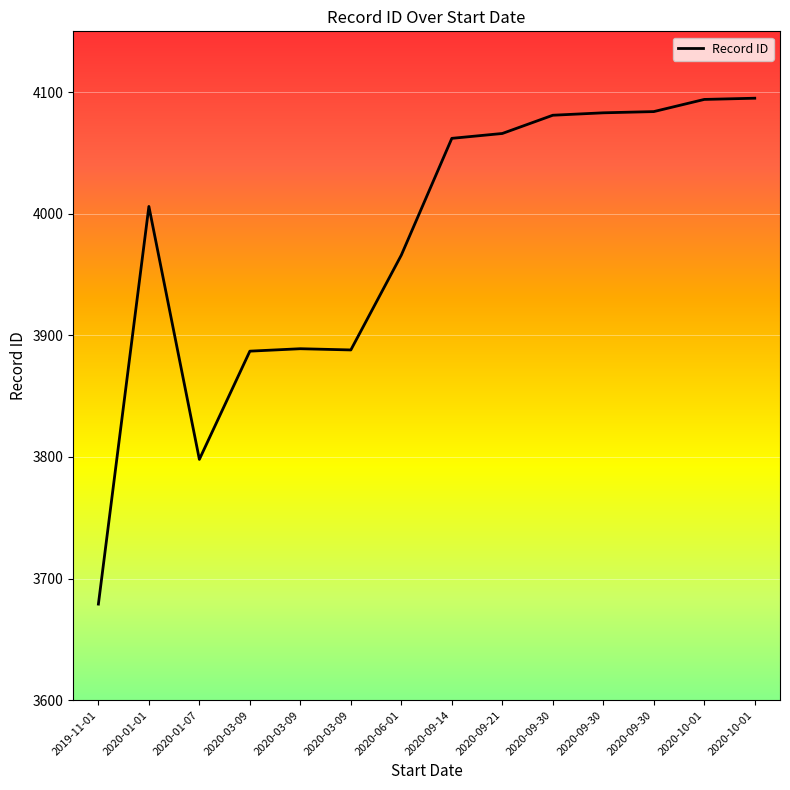

How many lines are shown in the chart?

1